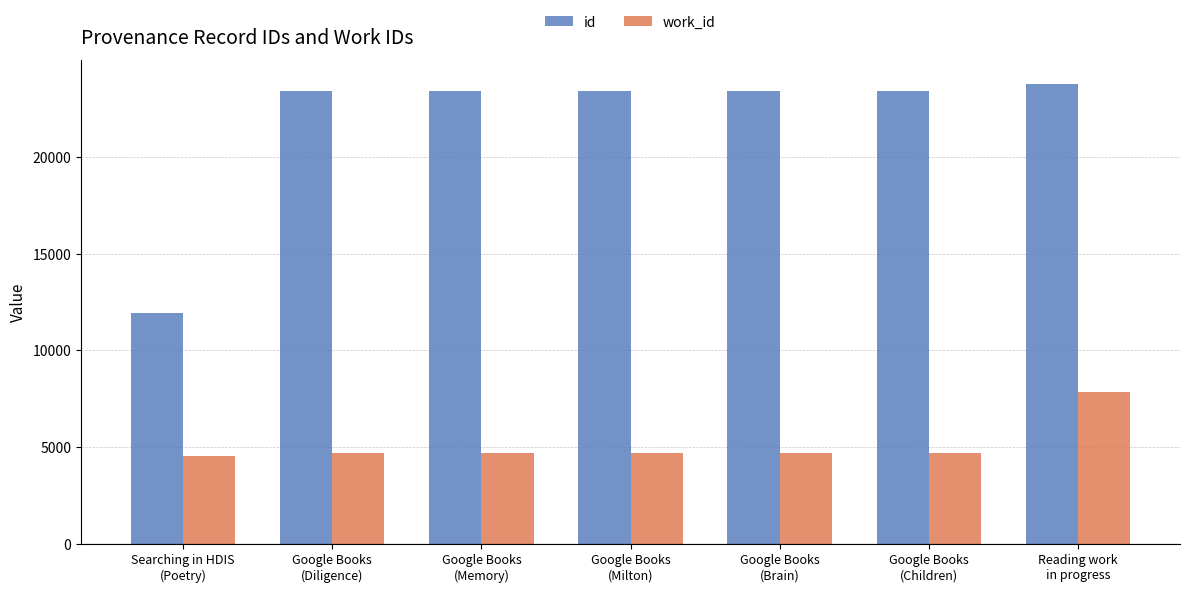

At how many categories does at least one series exceed 14464?

6